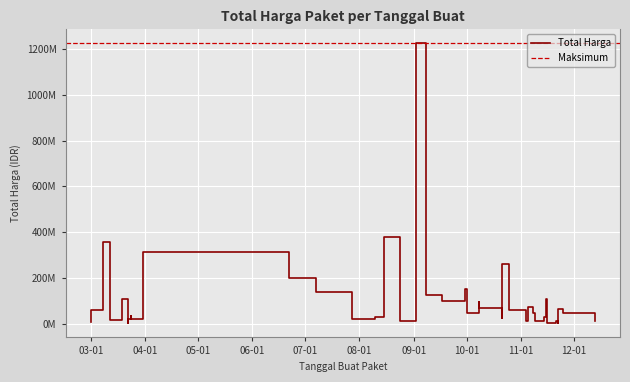

Is this an area chart (filled region under the line)?

No